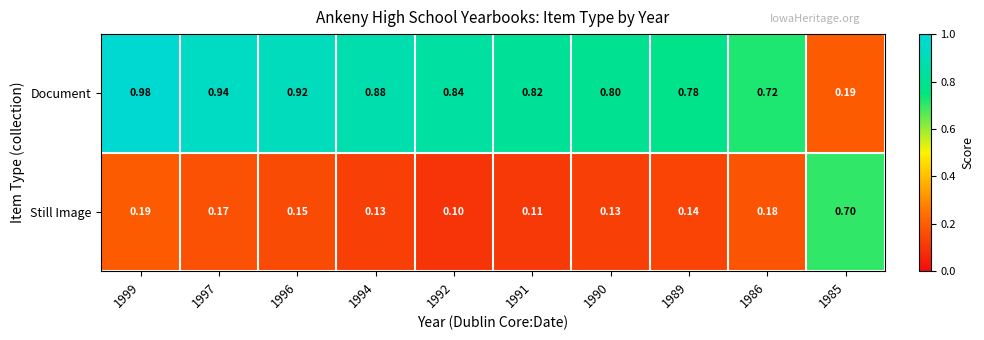

List the series in order of their peak value, highest first.

Document, Still Image